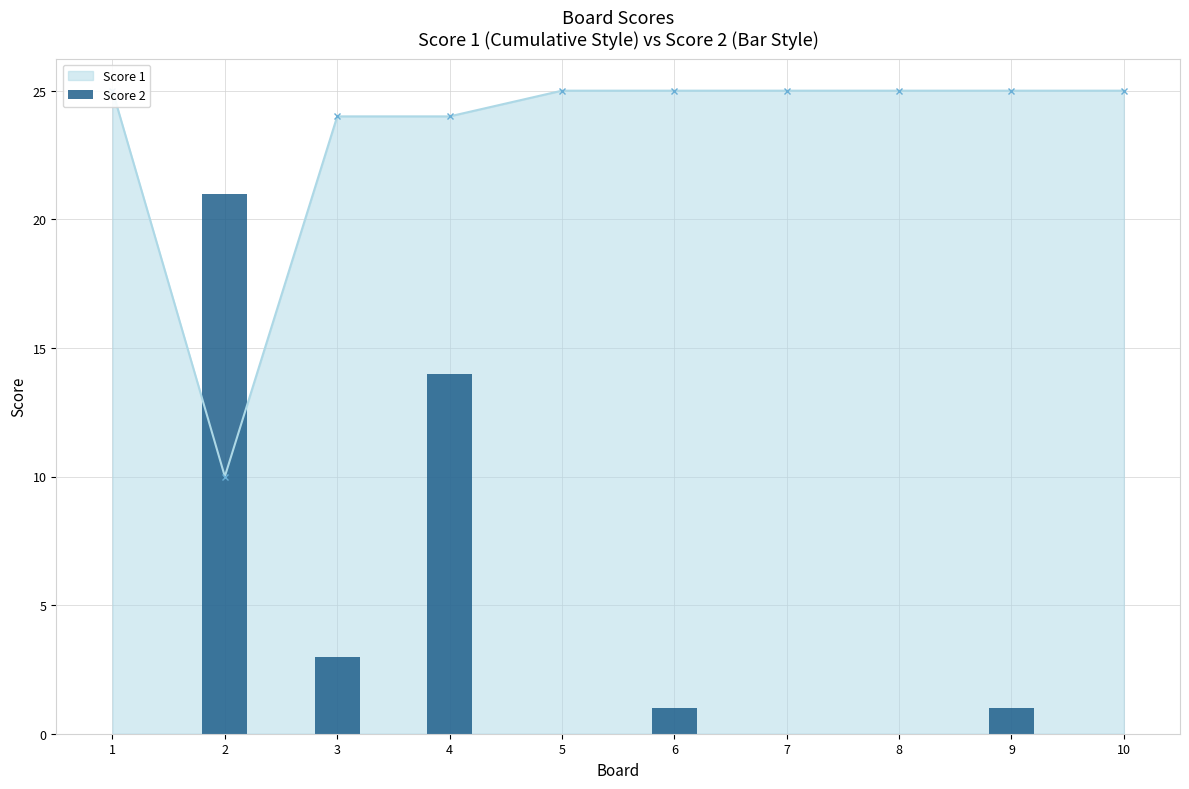

List the labels in order of value, smallest first.

1, 5, 7, 8, 10, 6, 9, 3, 4, 2